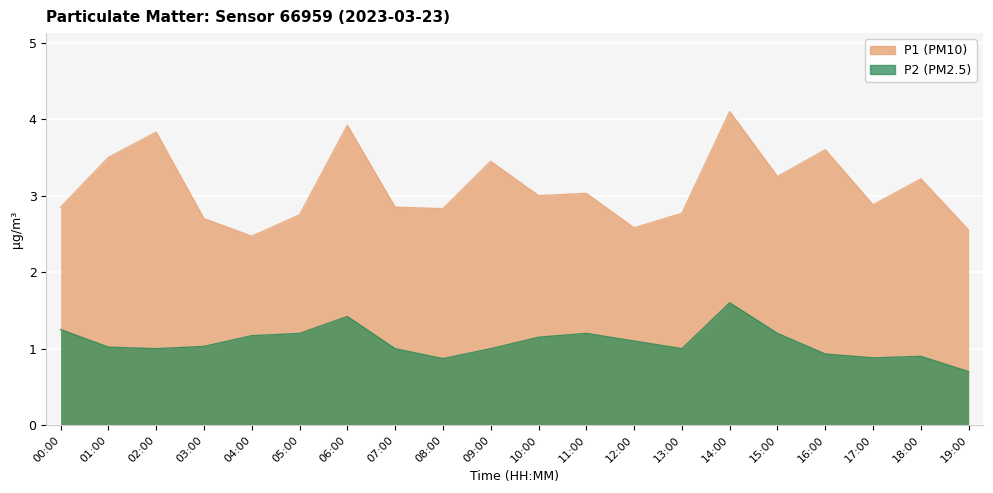

True or false: P2 and P1 cross at least once.

False